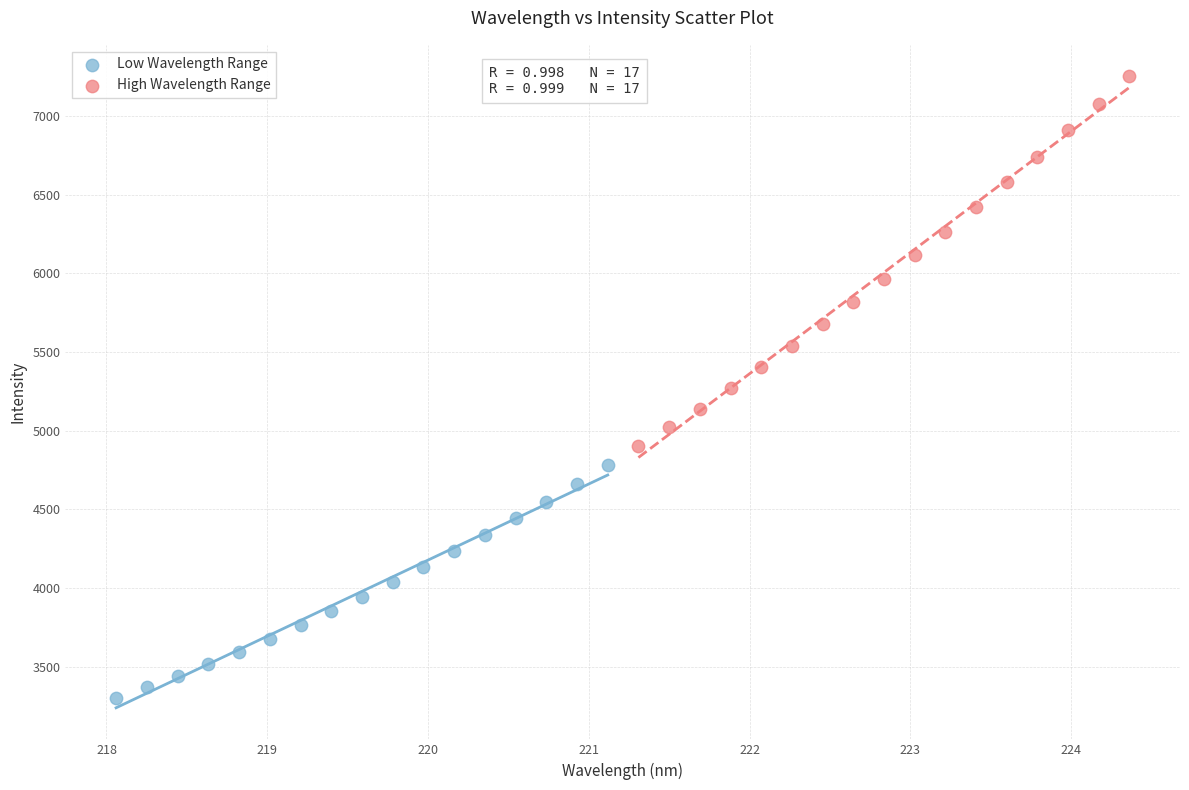

Which series reaches the minimum Y coordinate?

Low Wavelength Range